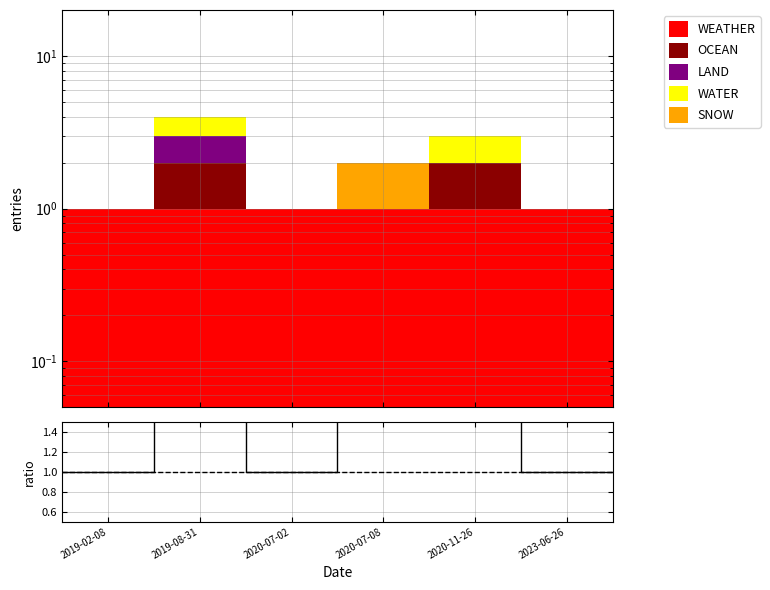

Does the chart have visible grid lines?

Yes